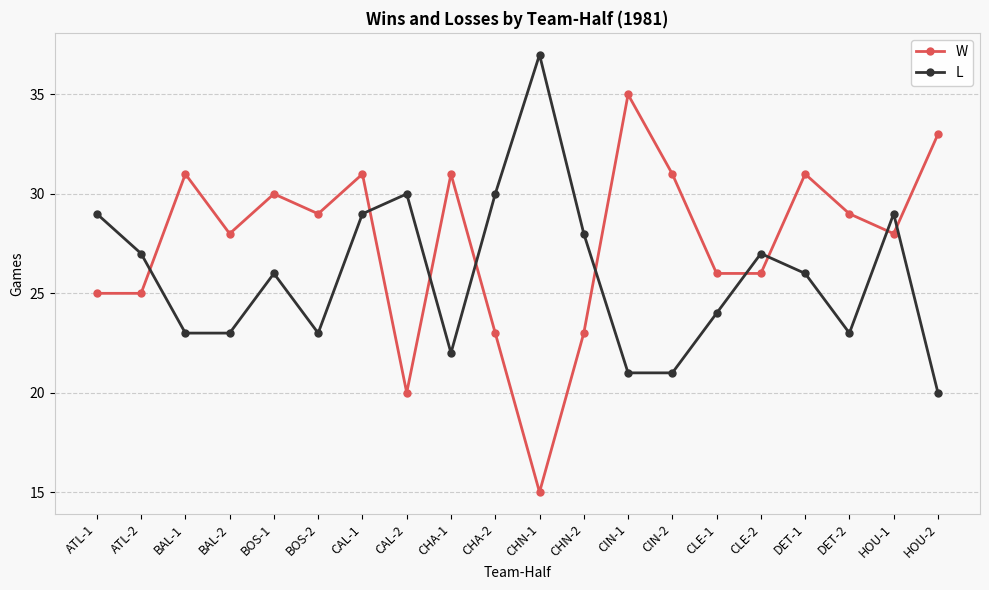

True or false: W and L cross at least once.

True